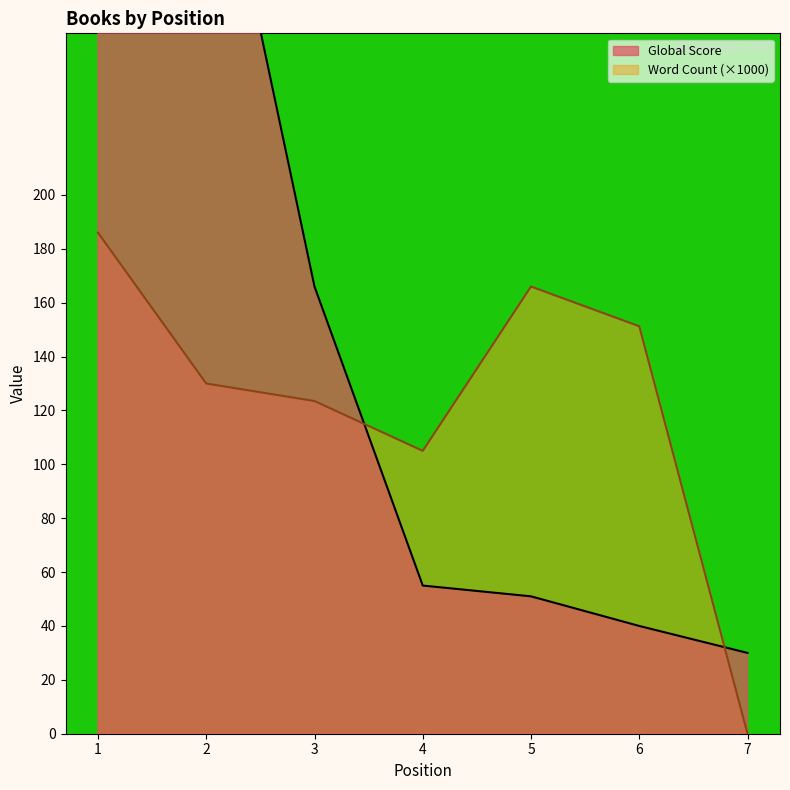

At which label does Global Score first exceed 55?

1